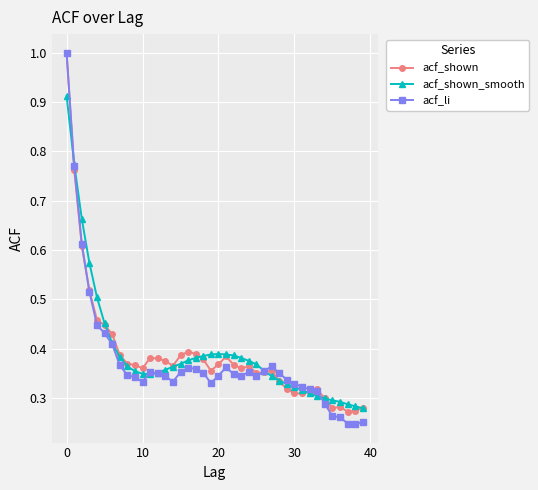

True or false: acf_li has more than 2 interior local peaks.

True